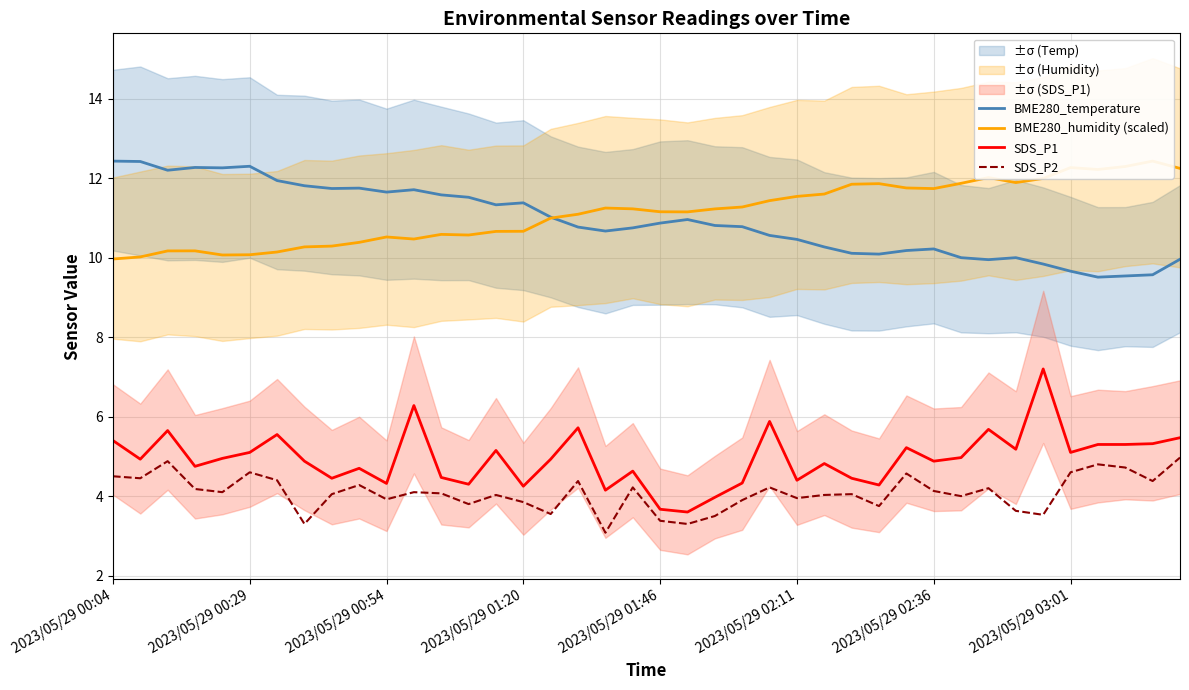

How many lines are shown in the chart?

4